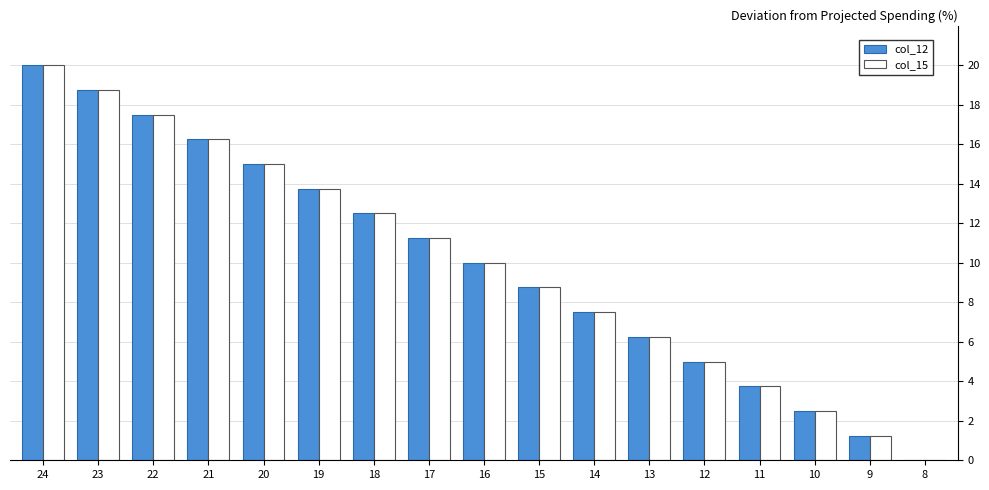

What is the total value across all series at 15?

17.5